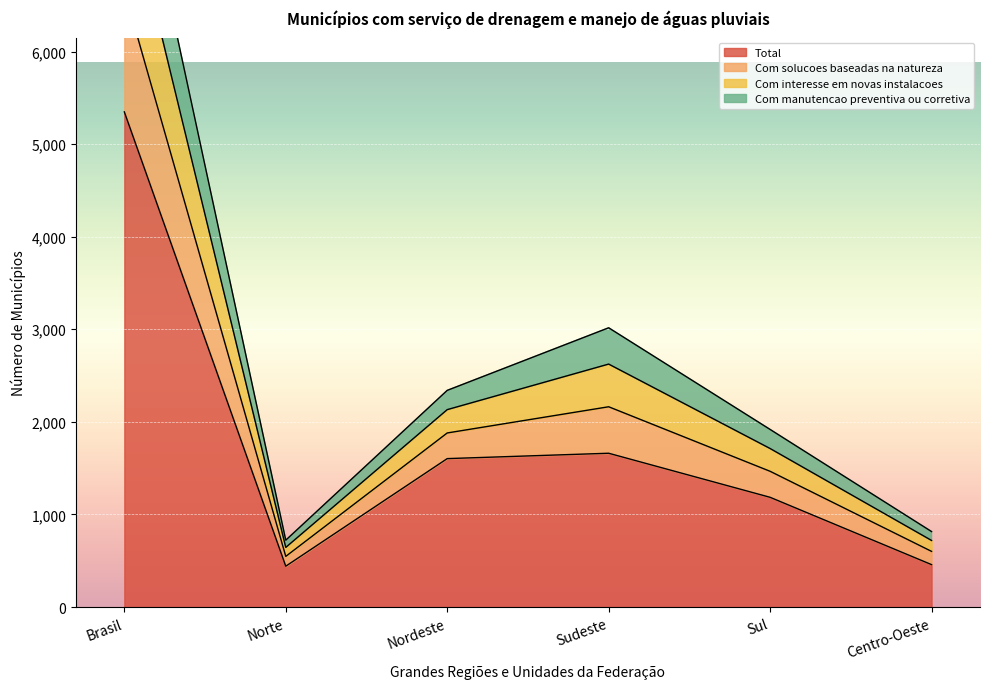

The value of Total at Sudeste is 2752. True or false?

False